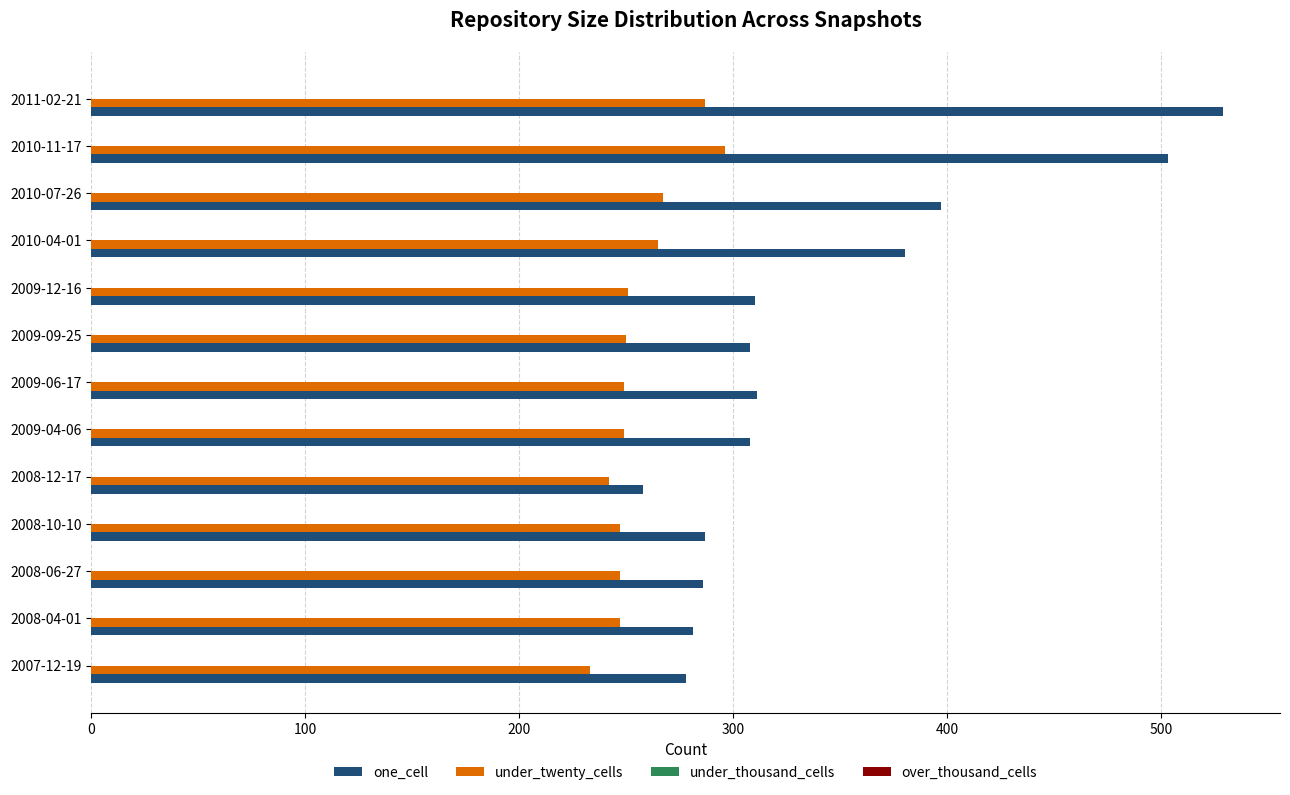

What is the smallest value displayed?

233